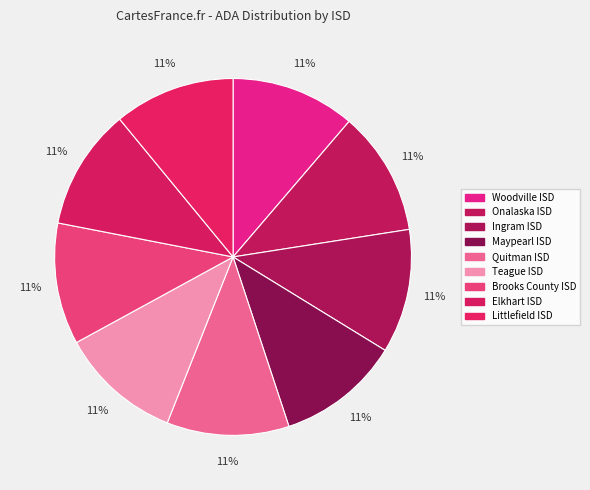

To the nearest percent, what portion does Littlefield ISD represent?

11%